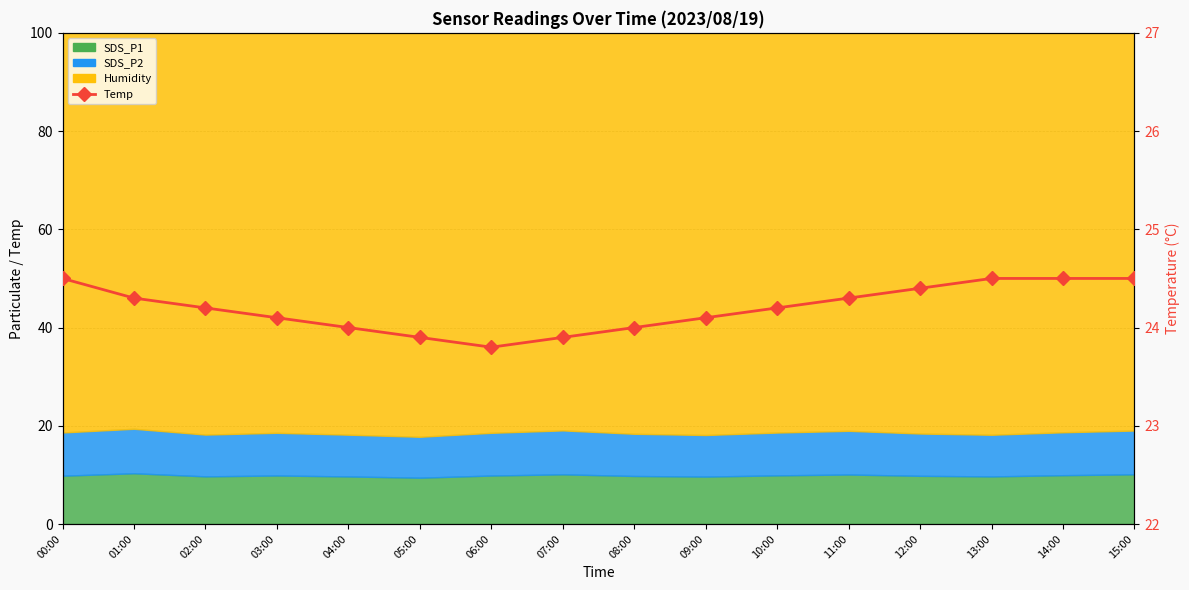

Rank the categories by value from lowest to highest.

06:00, 05:00, 07:00, 04:00, 08:00, 03:00, 09:00, 02:00, 10:00, 01:00, 11:00, 12:00, 00:00, 13:00, 14:00, 15:00